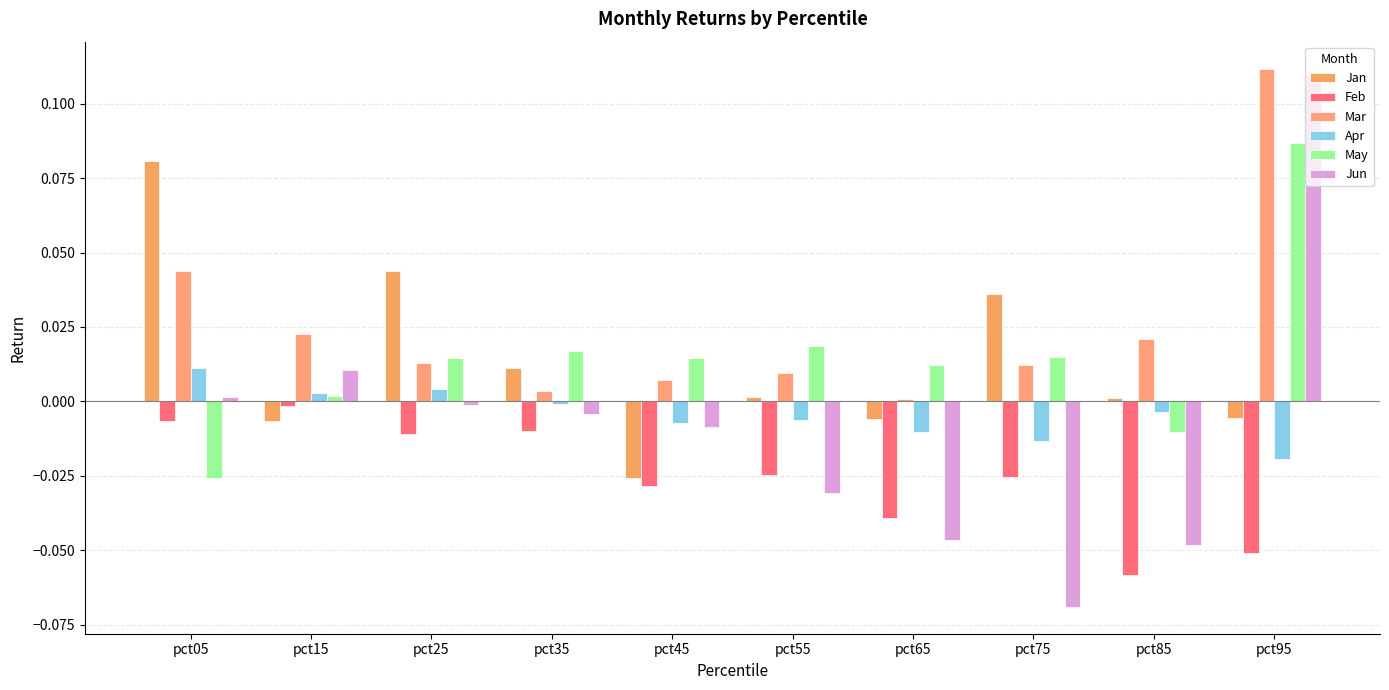

Reading right to left, extract all data points from this chart.

Jan: -0.0	0.0	0.0	-0.0	0.0	-0.0	0.0	0.0	-0.0	0.1
Feb: -0.1	-0.1	-0.0	-0.0	-0.0	-0.0	-0.0	-0.0	-0.0	-0.0
Mar: 0.1	0.0	0.0	0.0	0.0	0.0	0.0	0.0	0.0	0.0
Apr: -0.0	-0.0	-0.0	-0.0	-0.0	-0.0	-0.0	0.0	0.0	0.0
May: 0.1	-0.0	0.0	0.0	0.0	0.0	0.0	0.0	0.0	-0.0
Jun: 0.1	-0.0	-0.1	-0.0	-0.0	-0.0	-0.0	-0.0	0.0	0.0